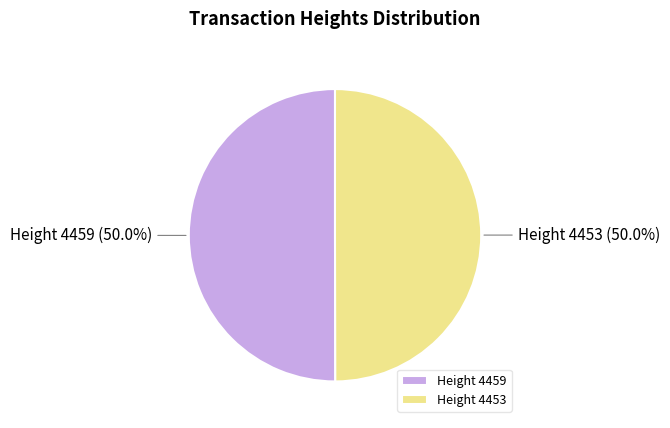

The Height 4453 slice represents 50% of the pie. True or false?

True